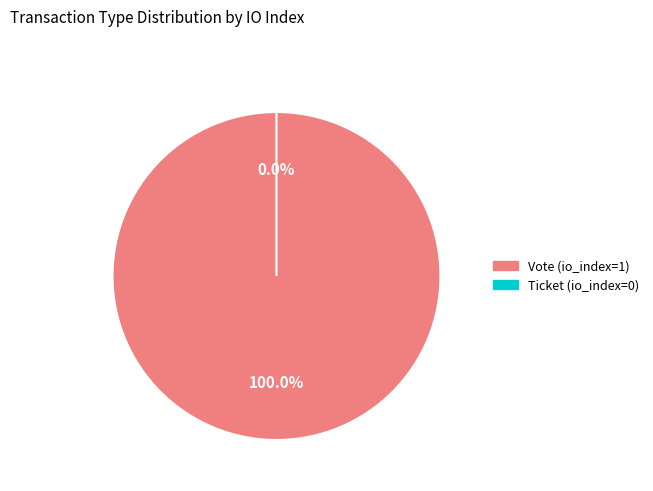

Which category accounts for the majority?

Vote